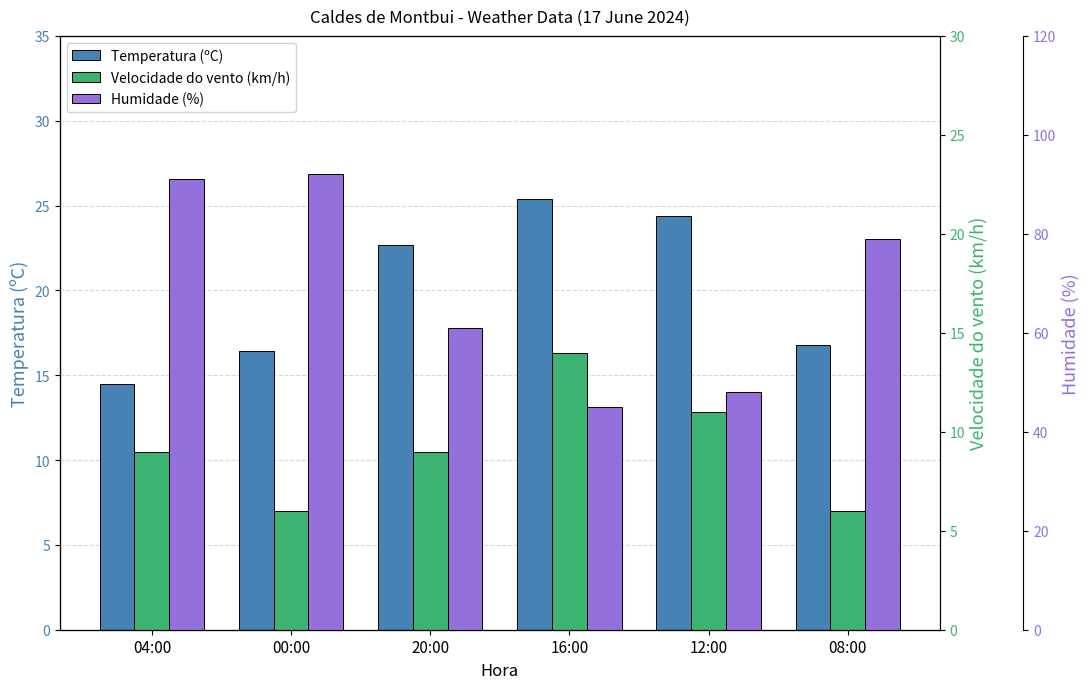

What is the smallest value displayed?

6.0